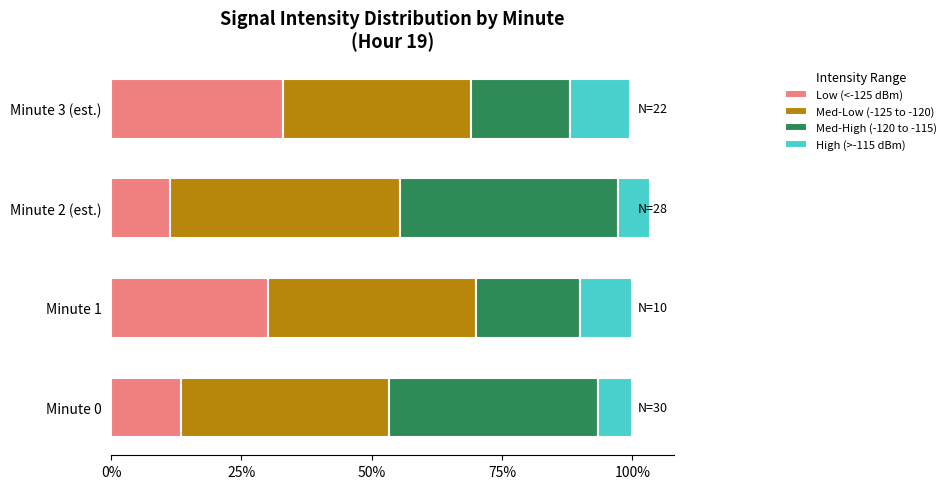

What is the total value across all series at Minute 0?

100.0